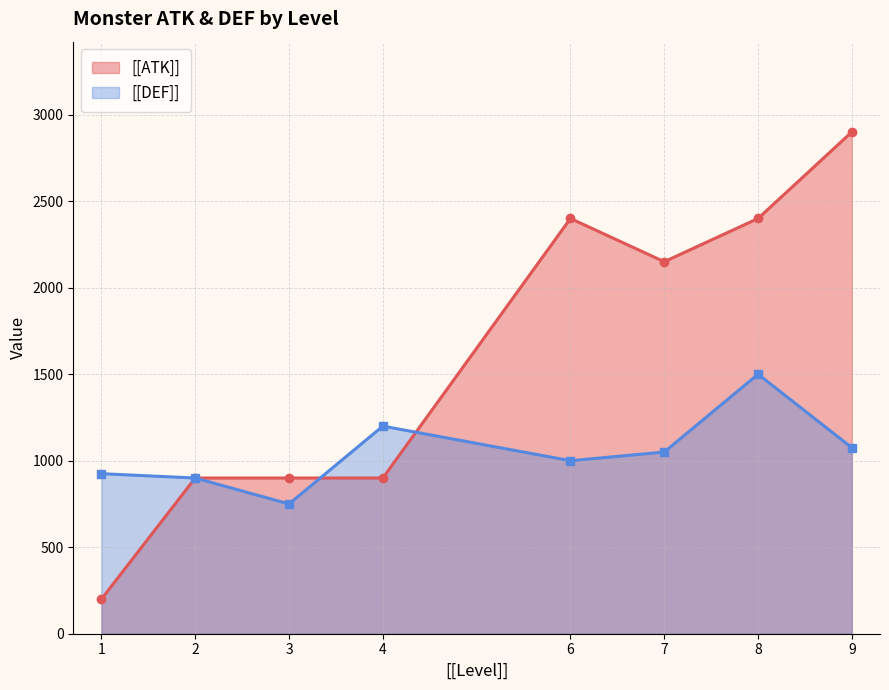

What is the difference between the maximum and second lowest values in the [[DEF]] series?

600